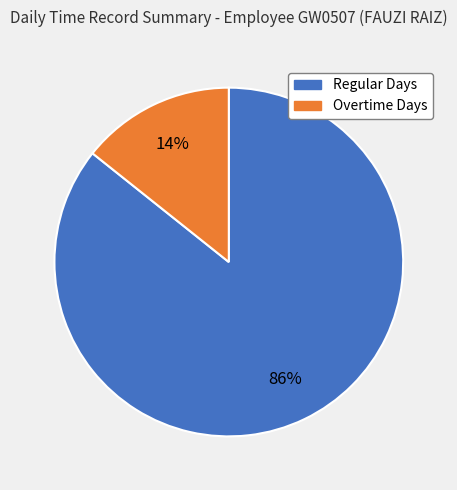

True or false: Regular Days accounts for 95% of the total.

False